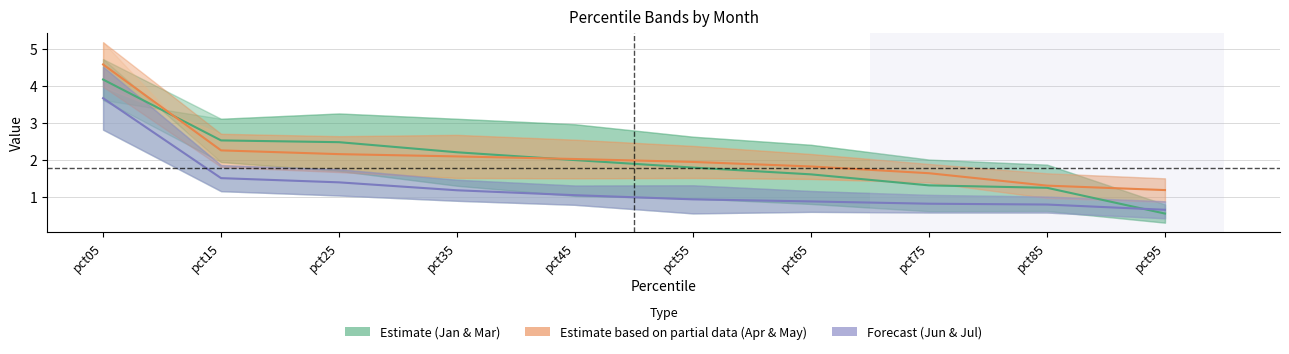

At which label is Jun+Jul mid closest to 2?

pct15